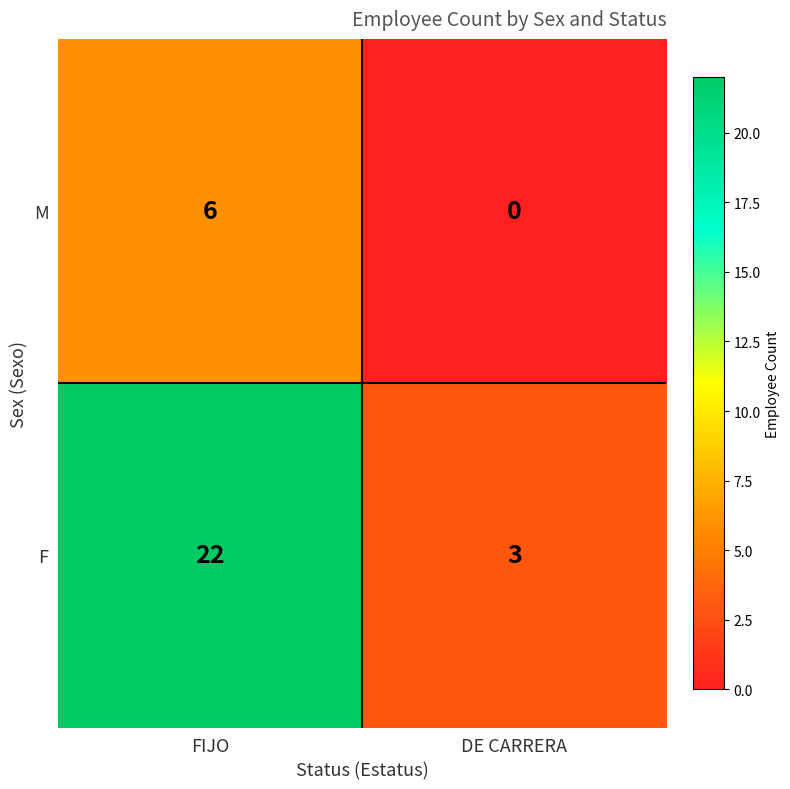

List the series in order of their overall mean, lowest first.

M, F